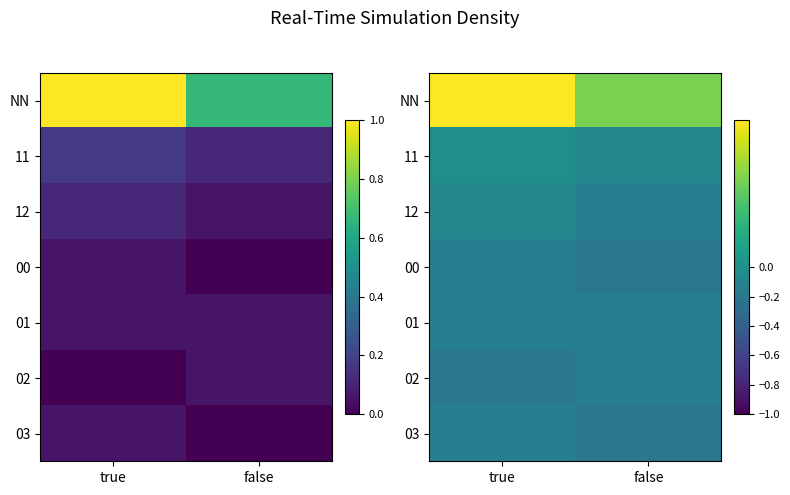

Which has a higher value, false or true?

true